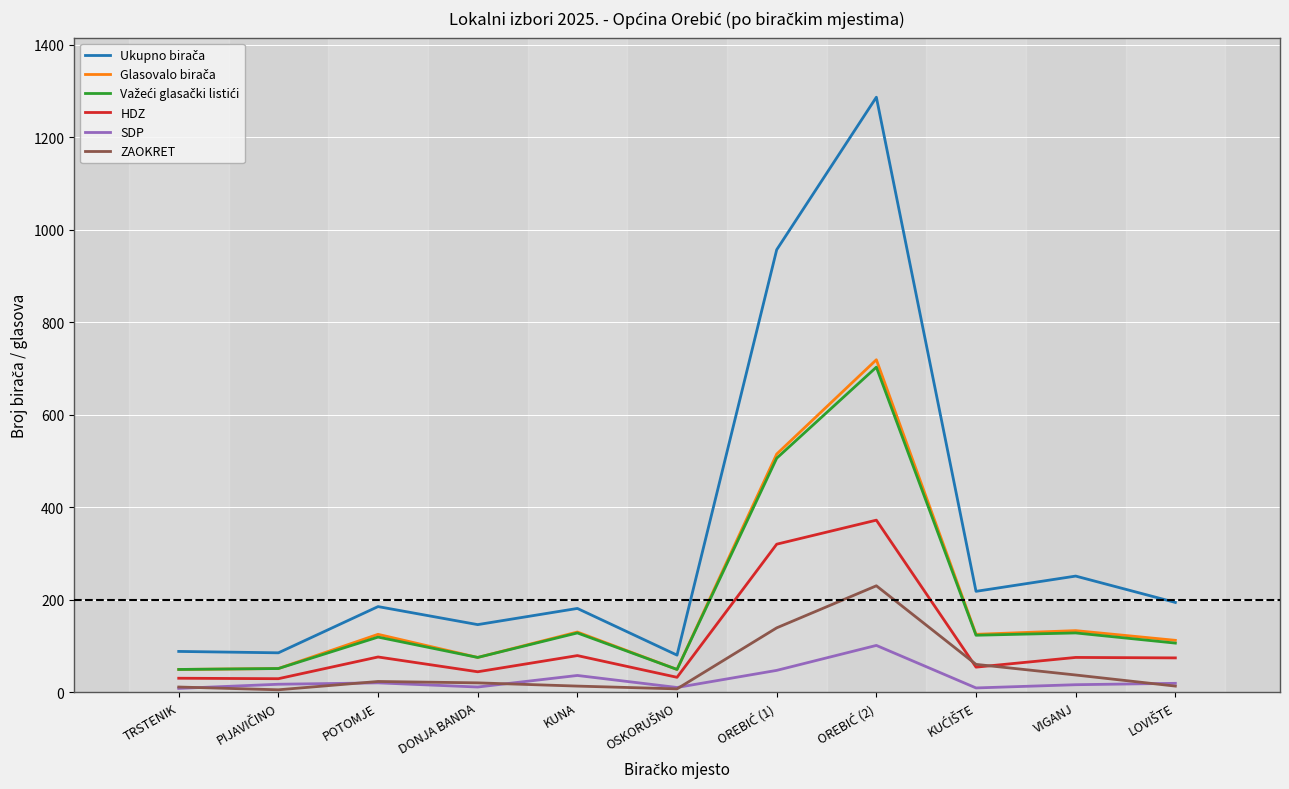

What is the greatest value displayed?

1287